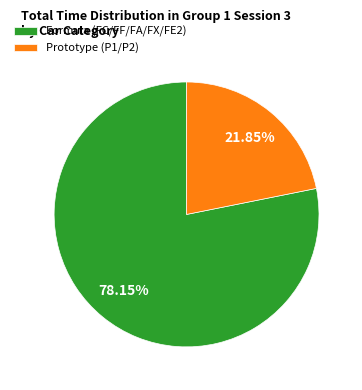

Which category has the smallest portion of the pie?

Prototype (P1/P2)